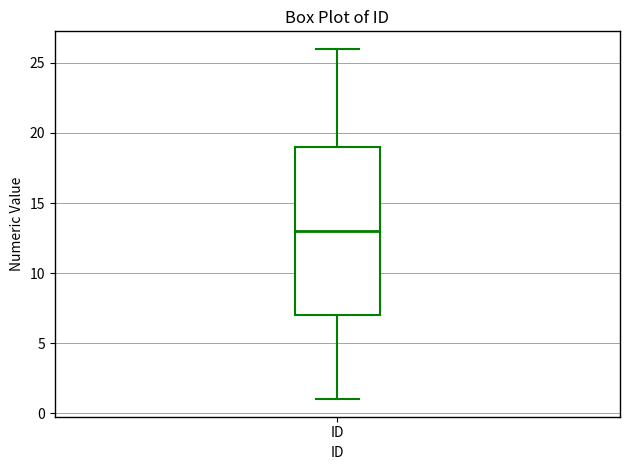

Transcribe this box plot: give where the median line is, the range the box spans, and where the two whiskers end, as read against the y-axis. The values are not printed on the chart, so give them approximately, as read against the axis.

median 13, box 7 to 19, whiskers 1 to 26